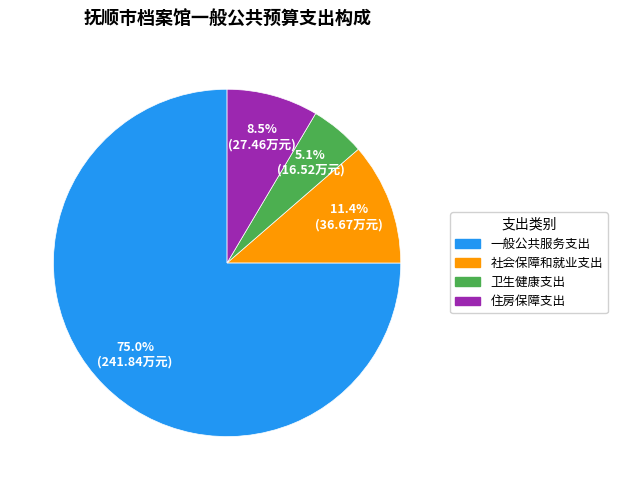

Rank the categories by value from highest to lowest.

一般公共服务支出, 社会保障和就业支出, 住房保障支出, 卫生健康支出